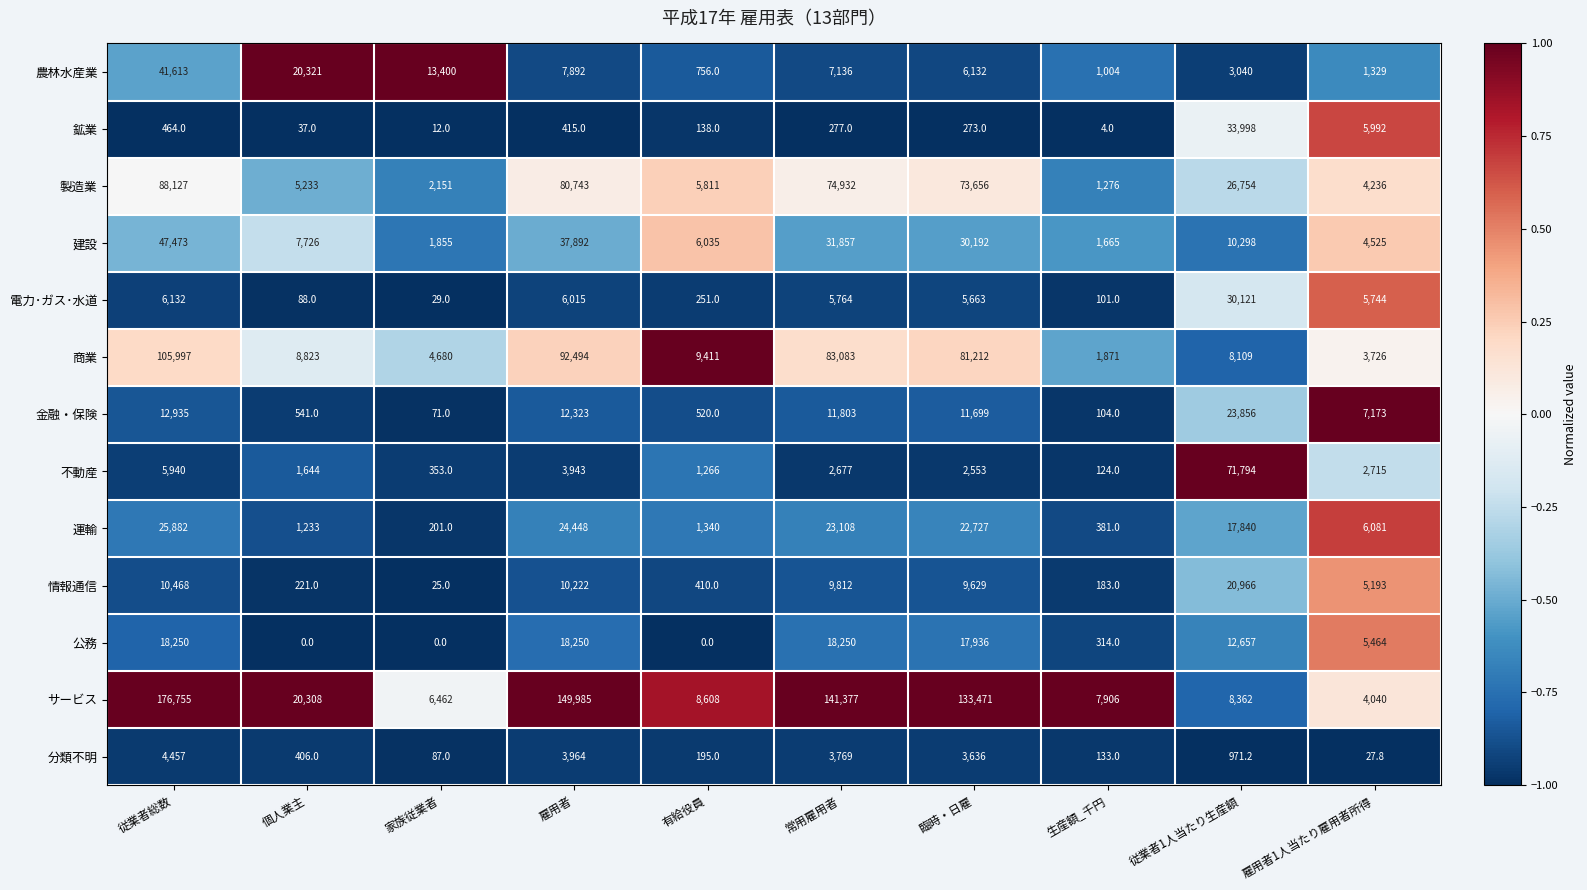

At which label is 公務 closest to 9125?

従業者1人当たり生産額